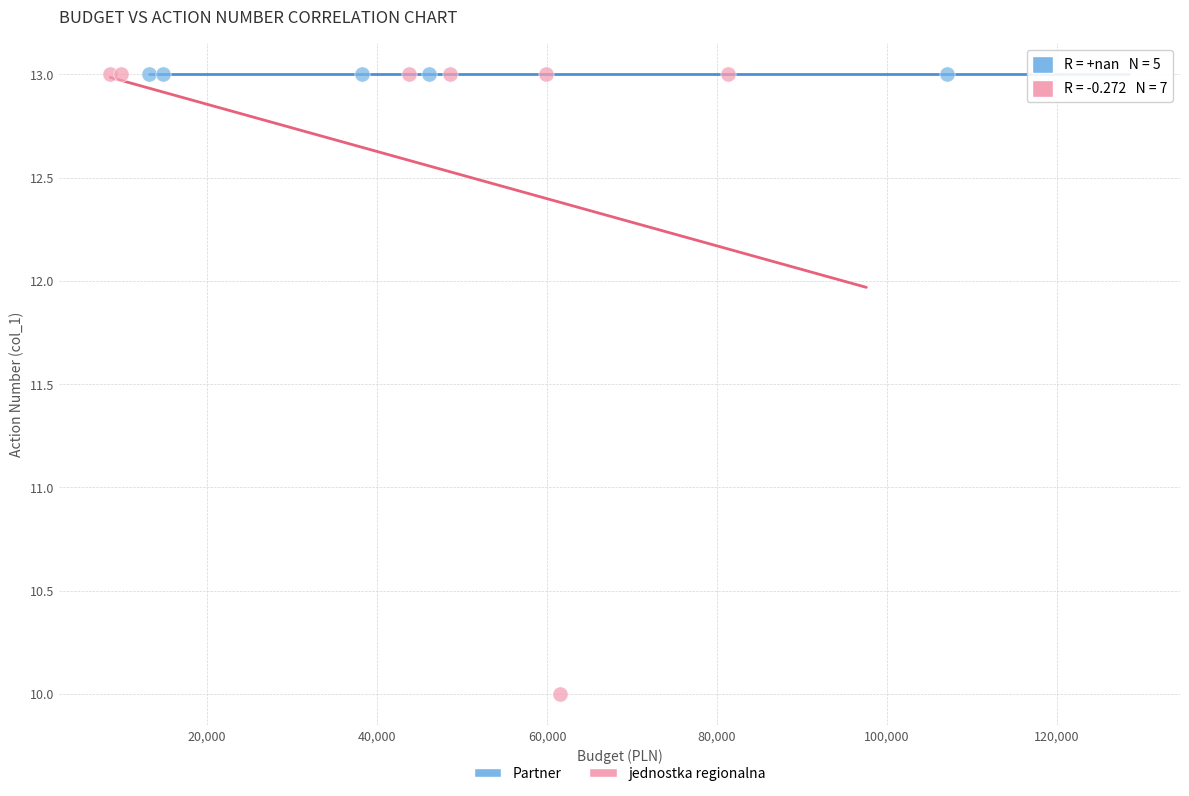

Which series reaches the minimum Y coordinate?

jednostka regionalna